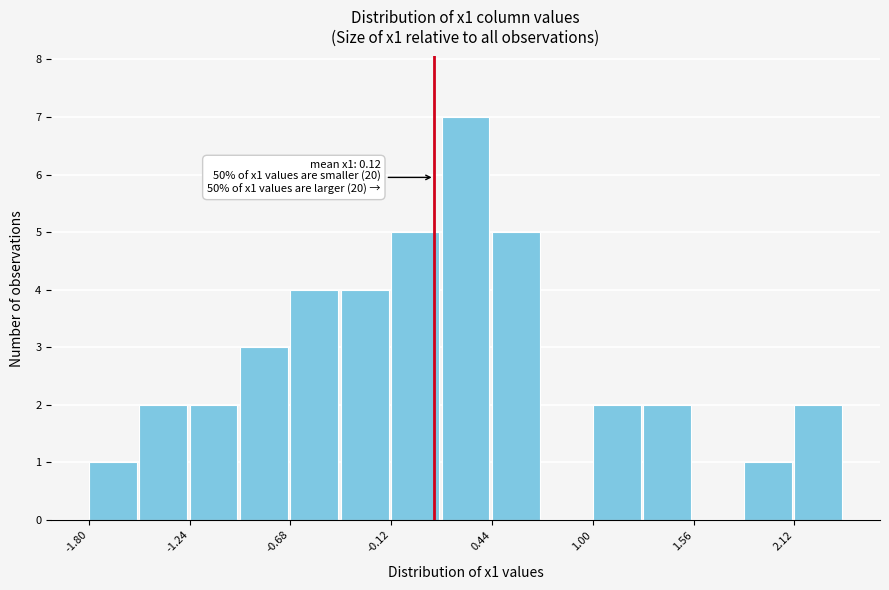

Around what value on the x-axis is the tallest bar? Give the approximate position of its centre, as read against the axis.

0.3